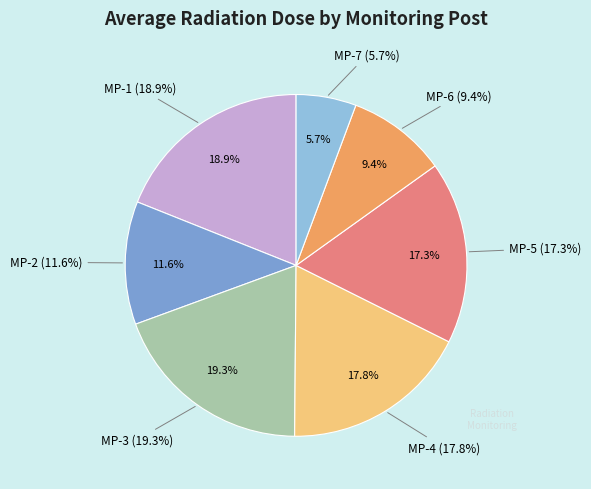

Which slice is the largest?

MP-3